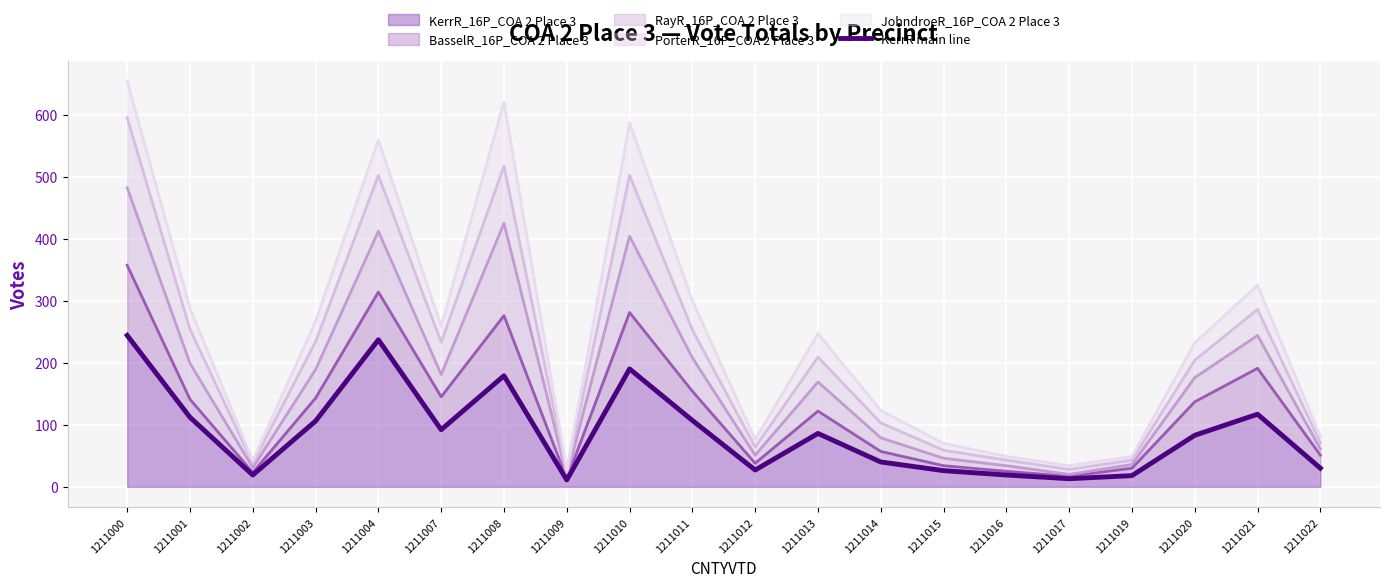

At which category does the data reach its first local peak?

1211004